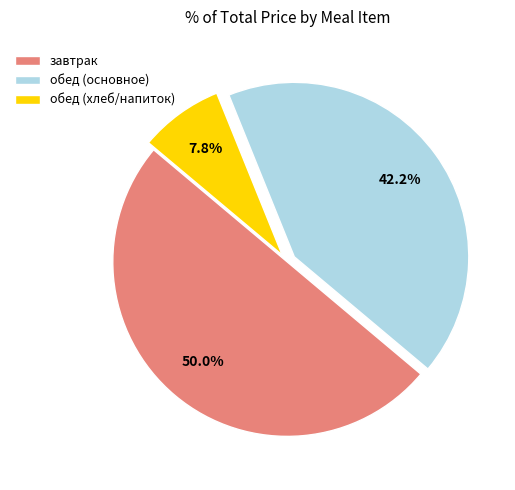

Which category has the smallest portion of the pie?

обед (хлеб/напиток)